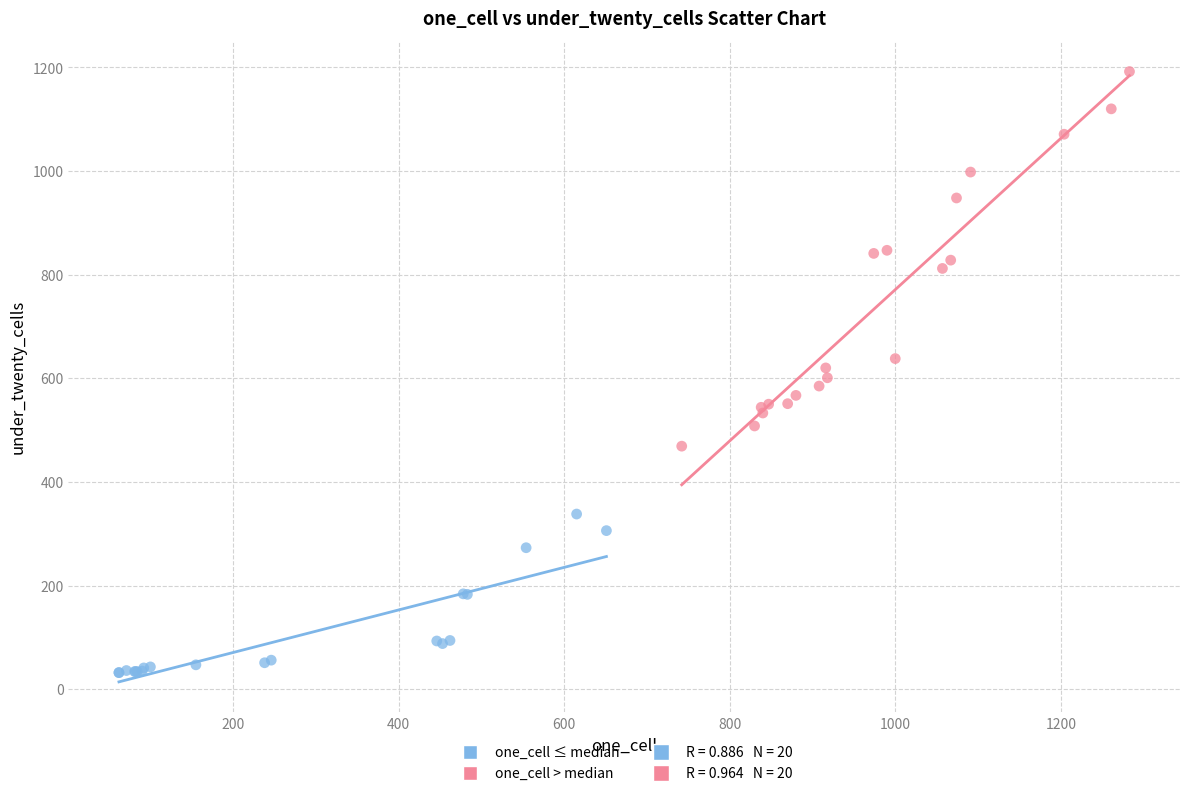

Which series contains the highest Y value?

one_cell > median